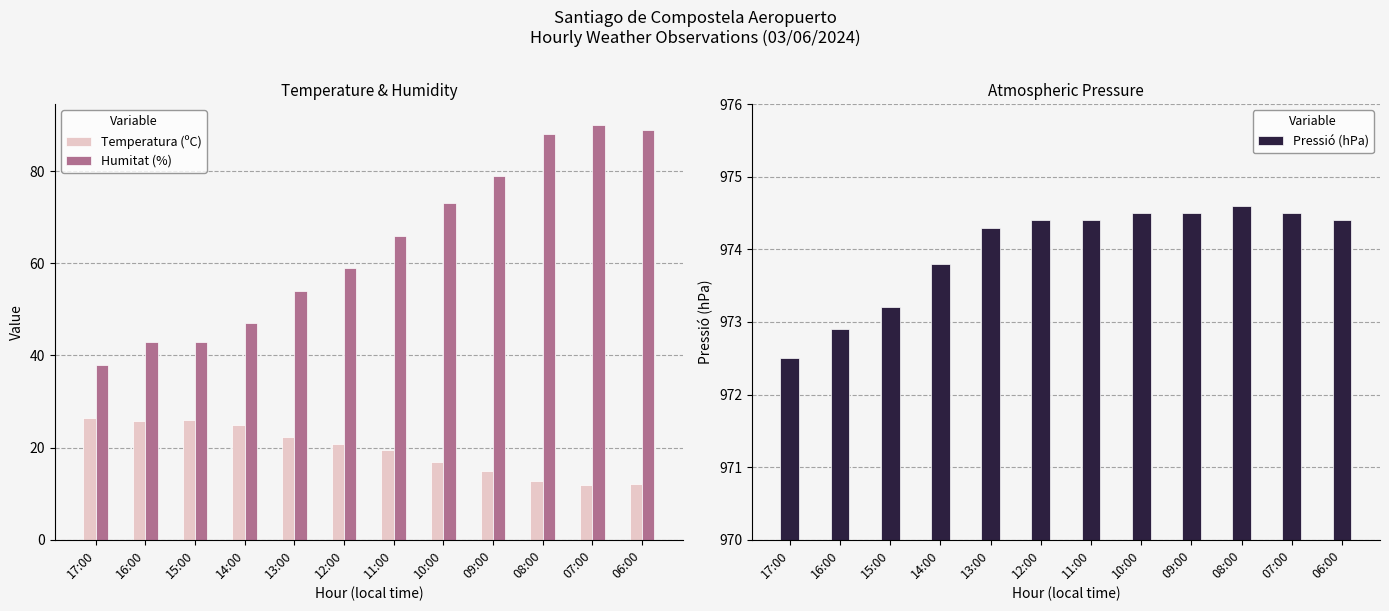

What is the difference between the Humitat (%) values at 12:00 and 08:00?

29.0